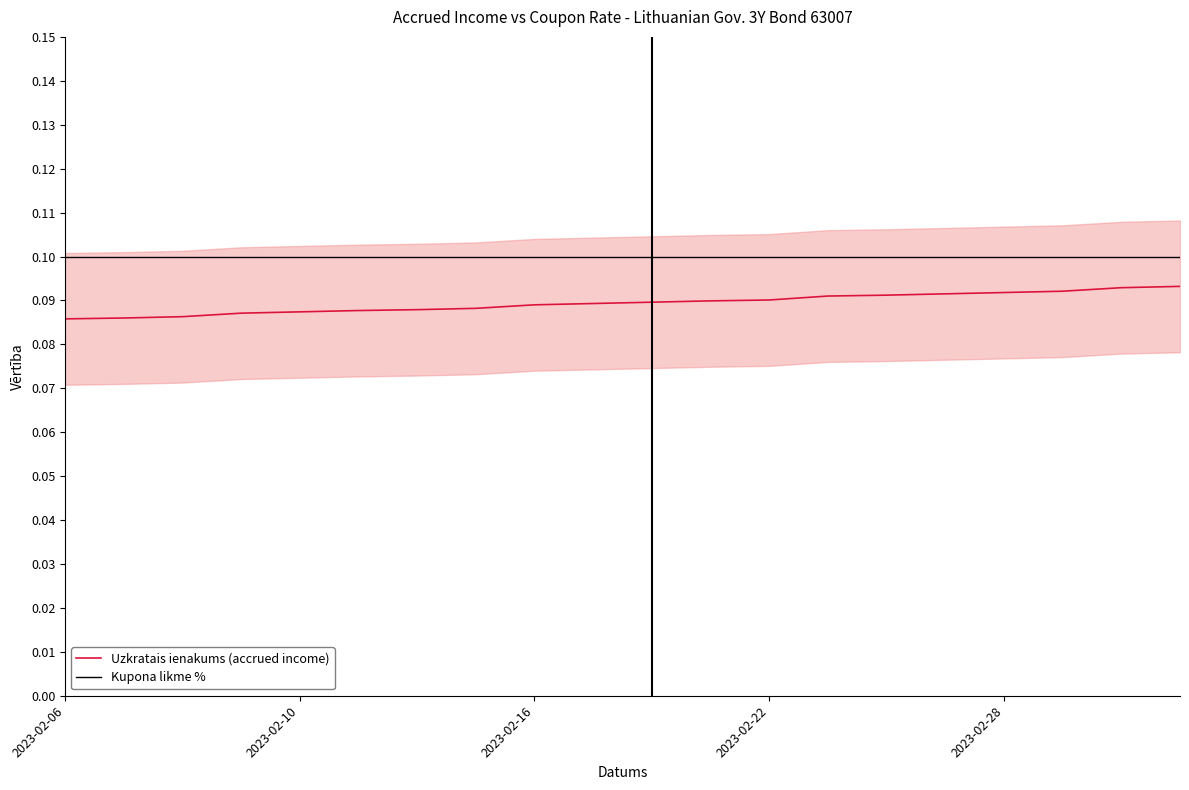

Between 11 and 10, which is larger?

11